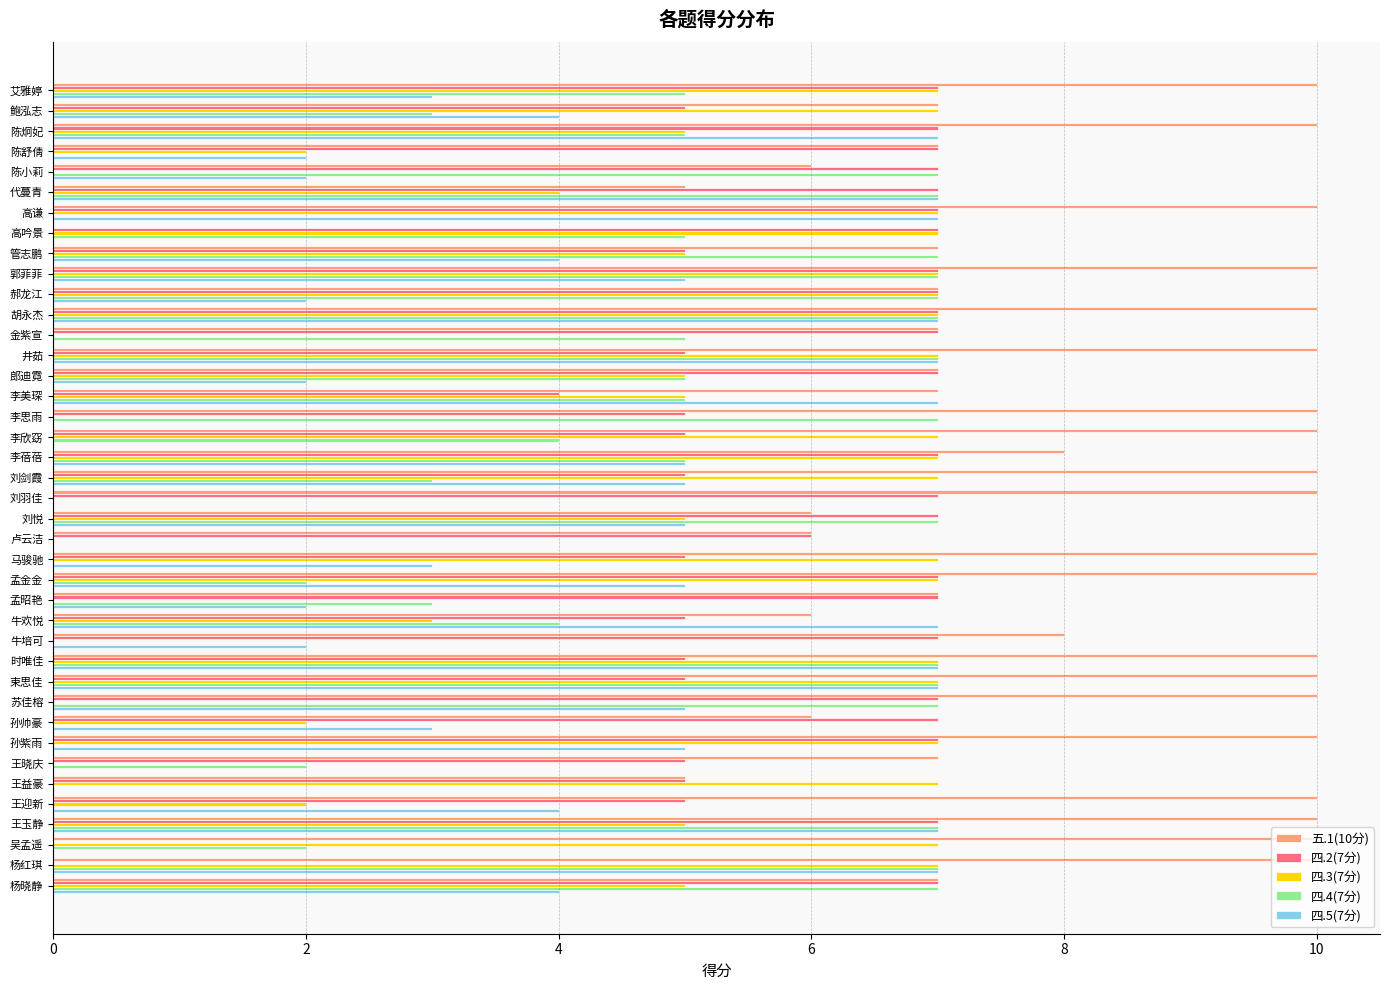

What is the maximum value shown in the chart?

10